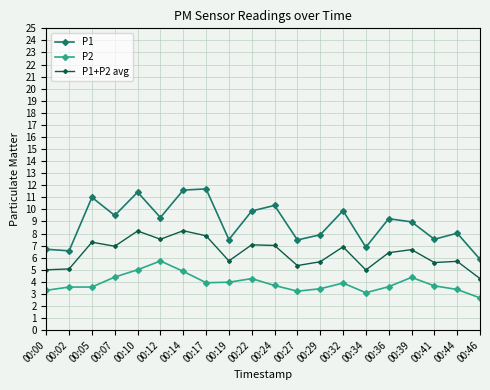

Rank the series by their maximum value, from lowest to highest.

P2, P1+P2 avg, P1